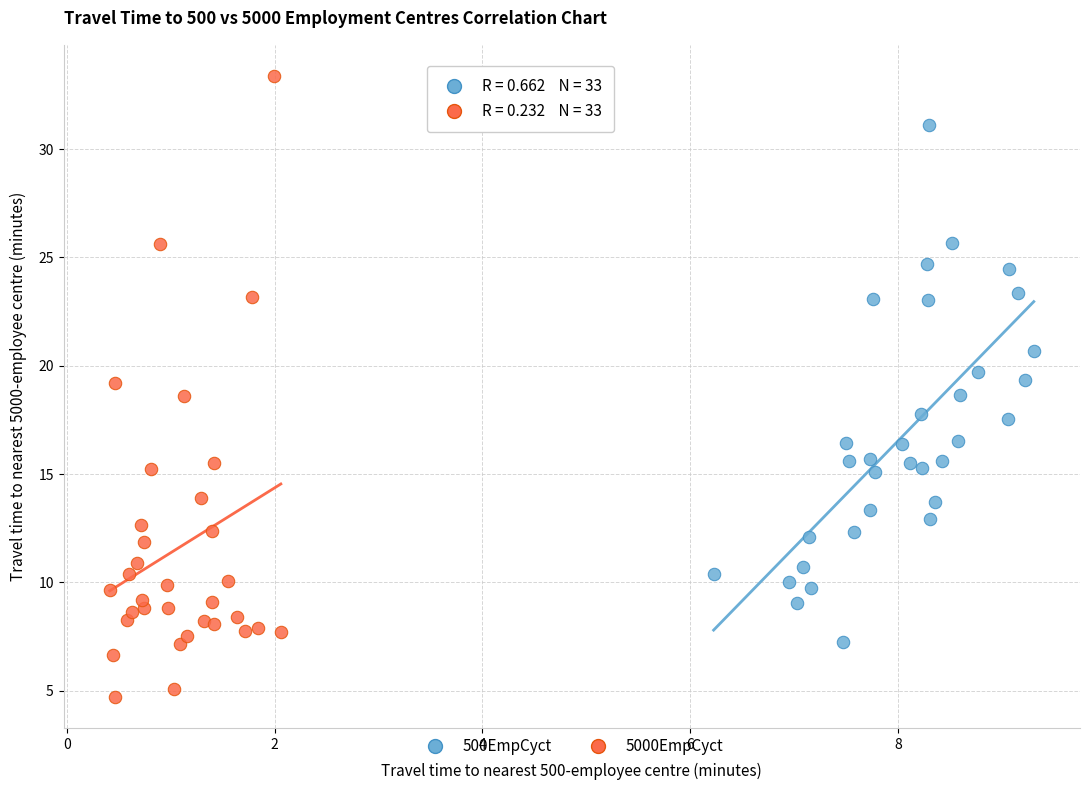

Which series contains the highest Y value?

5000EmpCyct